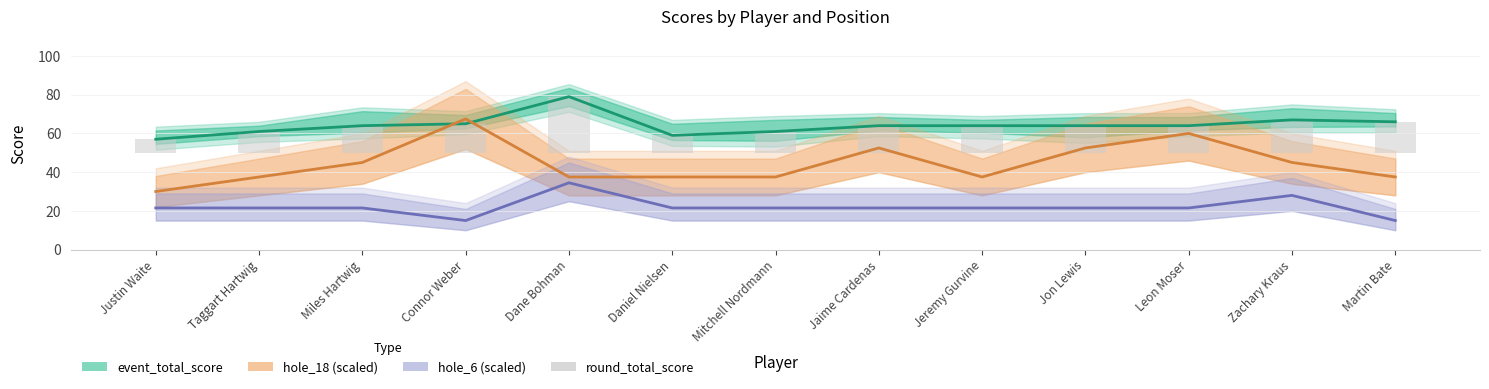

What is the difference between the maximum and minimum values in the round_total_score series?

22.0